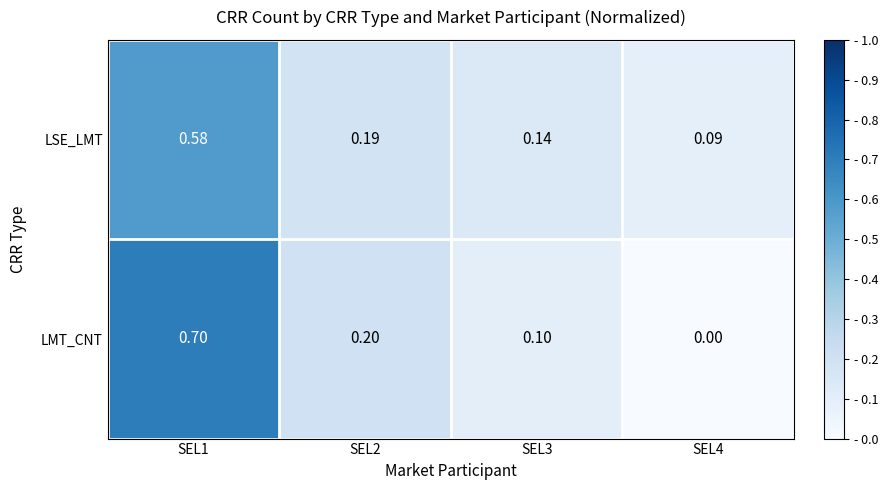

Is the value of LSE_LMT at SEL1 greater than the value of LMT_CNT at SEL4?

Yes